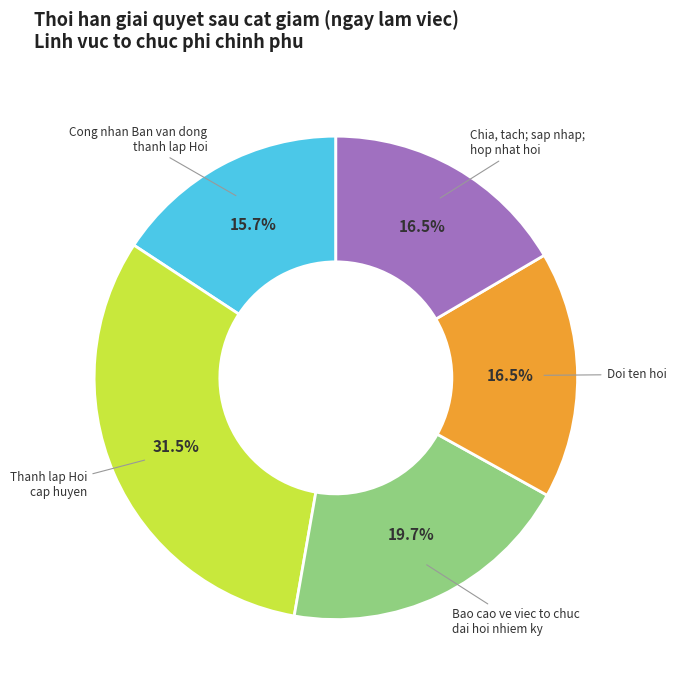

To the nearest percent, what is the difference between the largest and smallest slice percentages?

16%